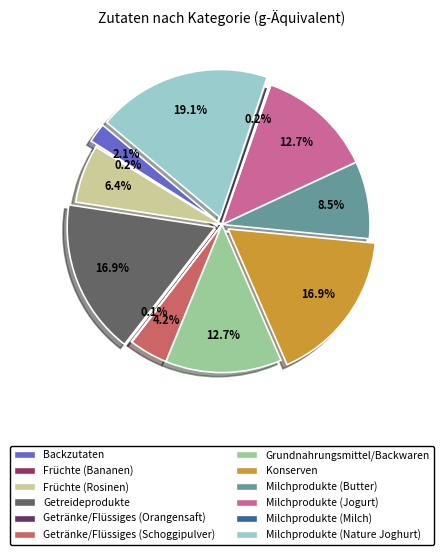

Which slice is the smallest?

Getränke/Flüssiges (Orangensaft)